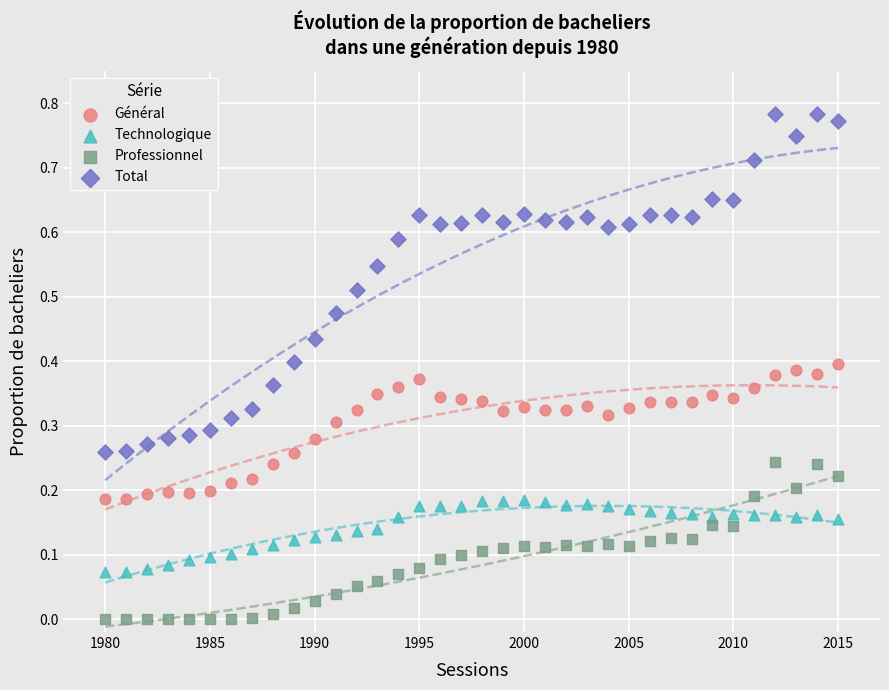

Which series reaches the minimum Y coordinate?

Professionnel